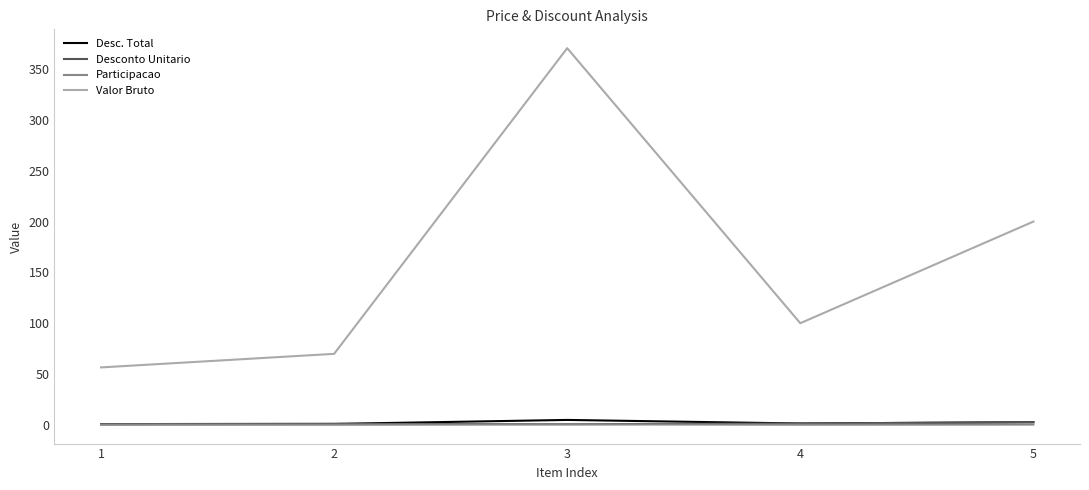

What is the lowest value of the Valor Bruto series?

56.5